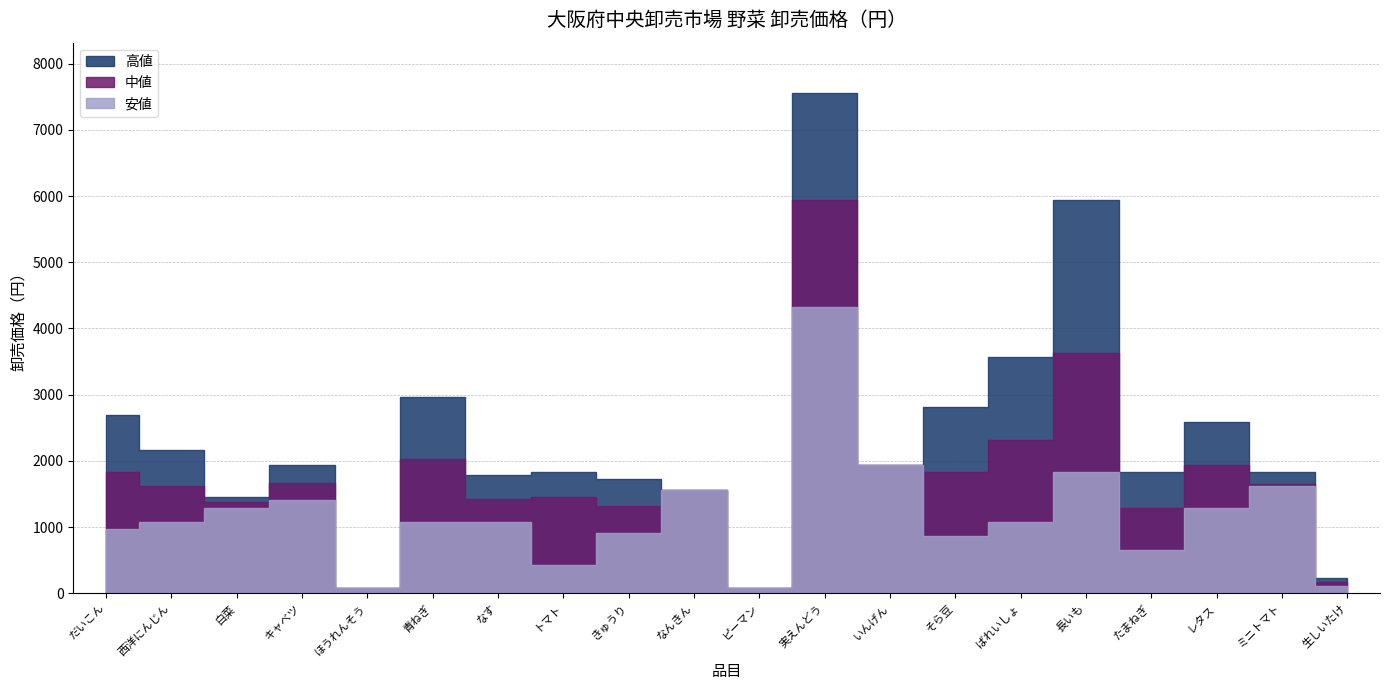

Which category has the highest value in the 中値 series?

実えんどう